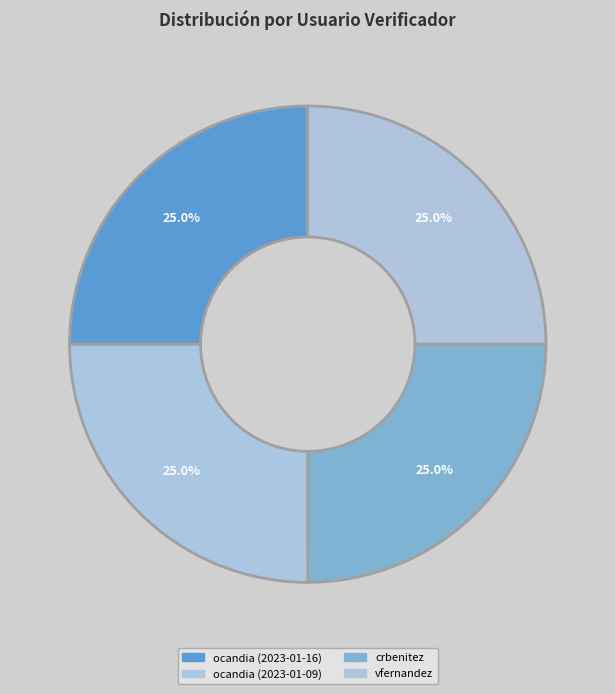

Count the number of slices in the pie.

4